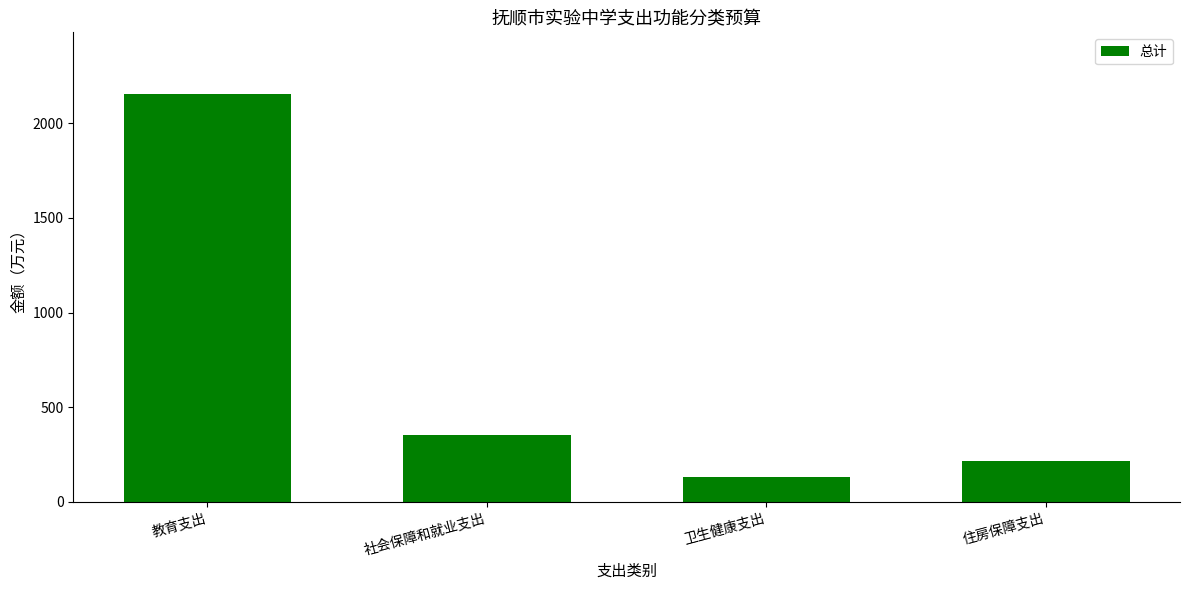

Rank the categories by value from lowest to highest.

卫生健康支出, 住房保障支出, 社会保障和就业支出, 教育支出